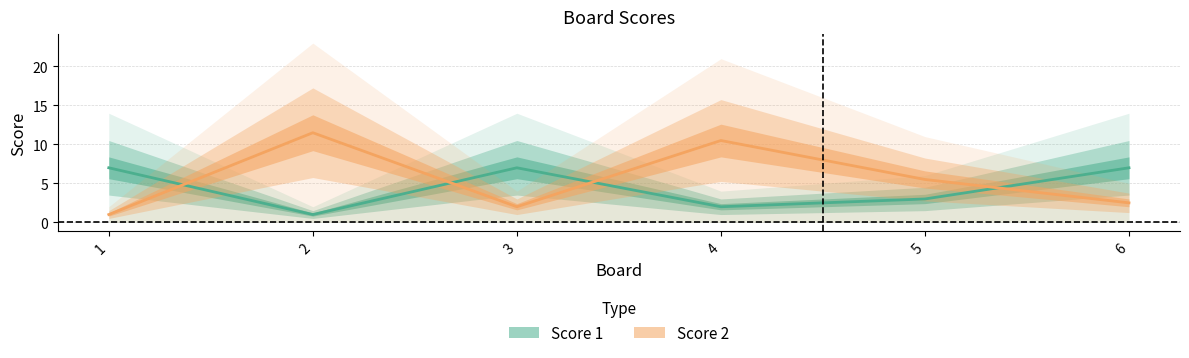

What is the highest value of the Score 2 series?

11.5